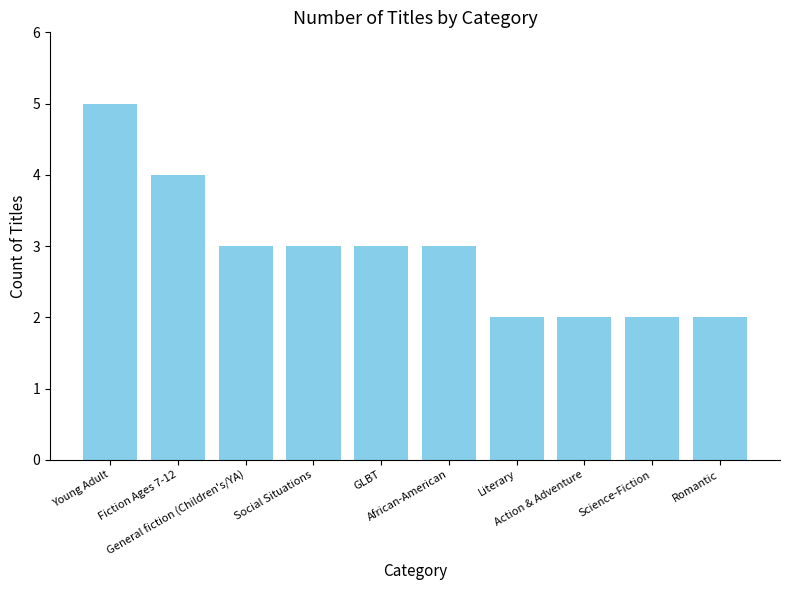

What is the difference between the values at Fiction Ages 7-12 and General fiction (Children's/YA)?

1